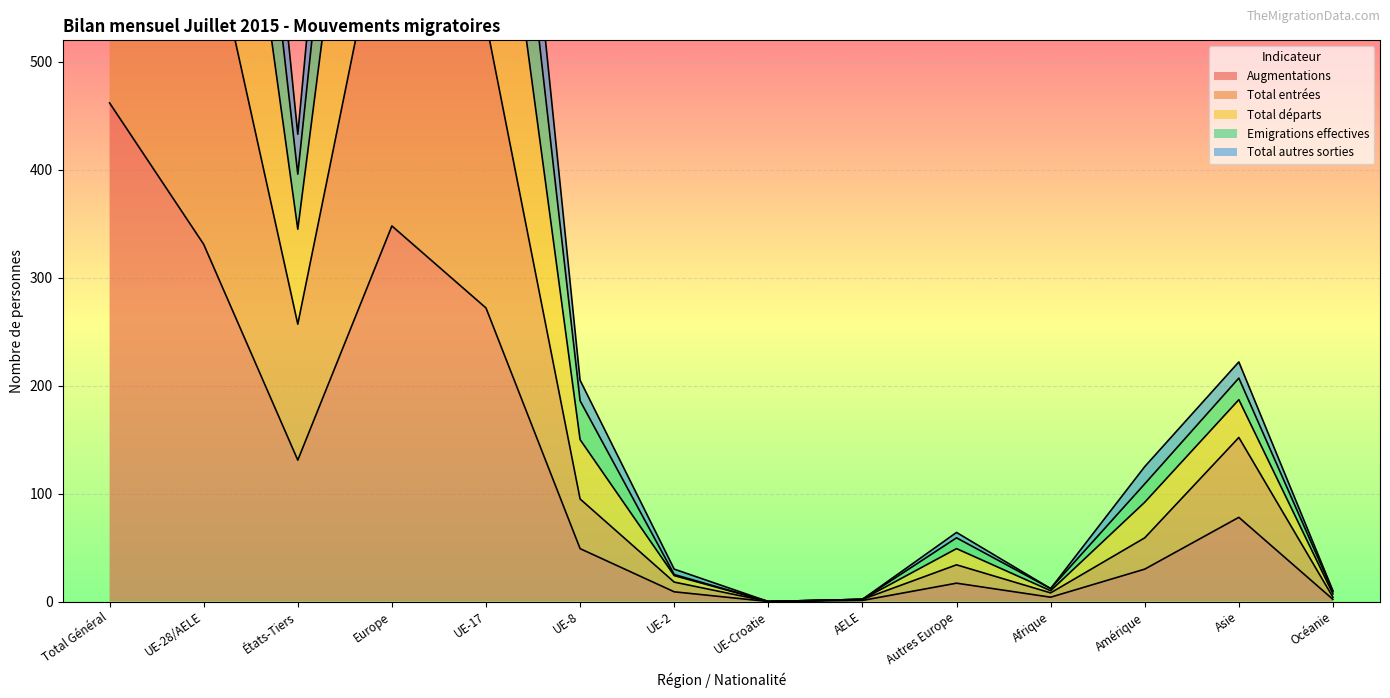

What is the difference between the maximum and minimum values in the Emigrations effectives series?

1562